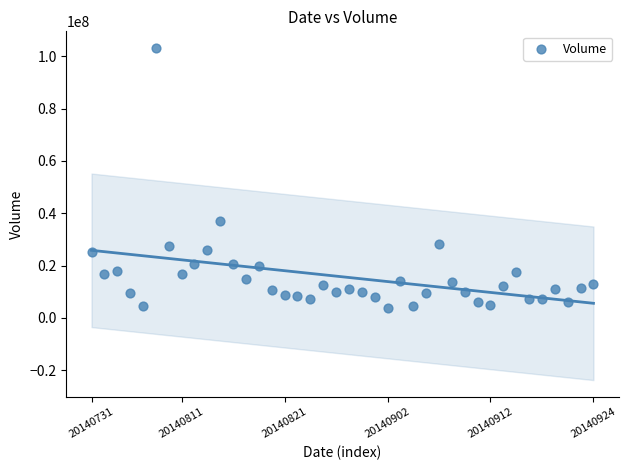

What Y value in the scatter plot is closest to 53565000?

37066000